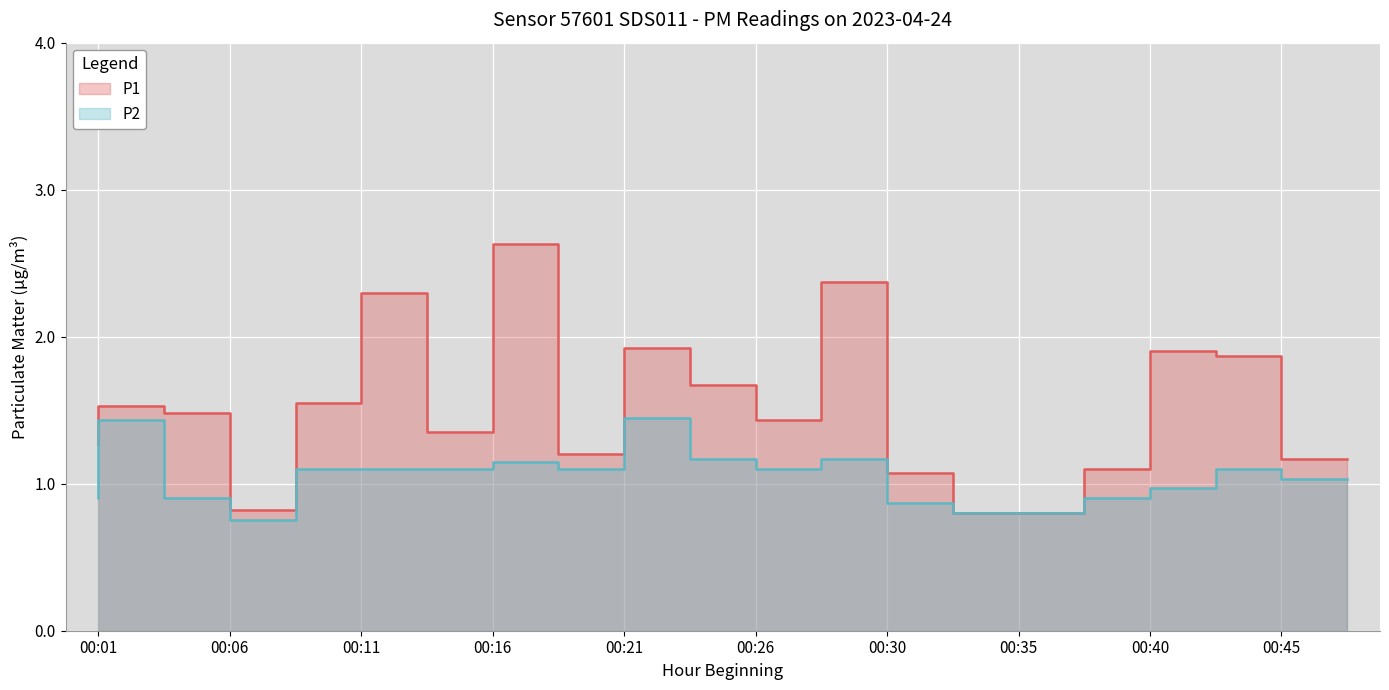

What is the difference between the maximum and minimum values in the P1 series?

1.8